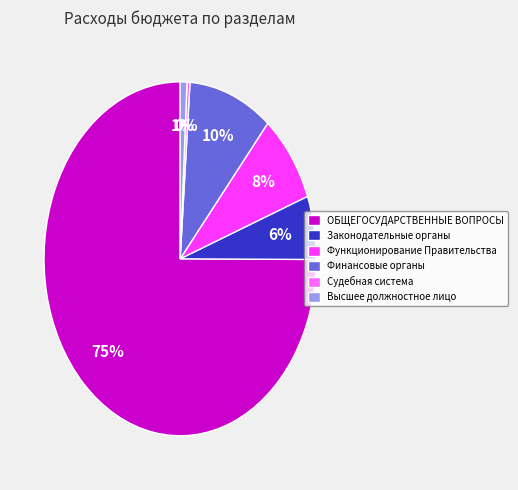

To the nearest percent, what is the average slice percentage?

17%